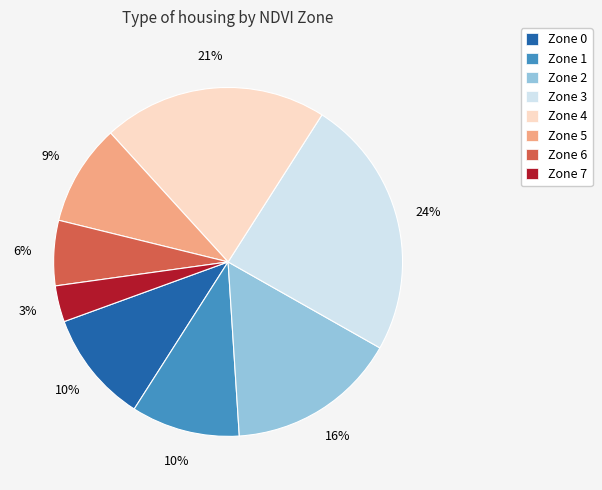

Is the sum of Zone 7 and Zone 6 greater than half?

No